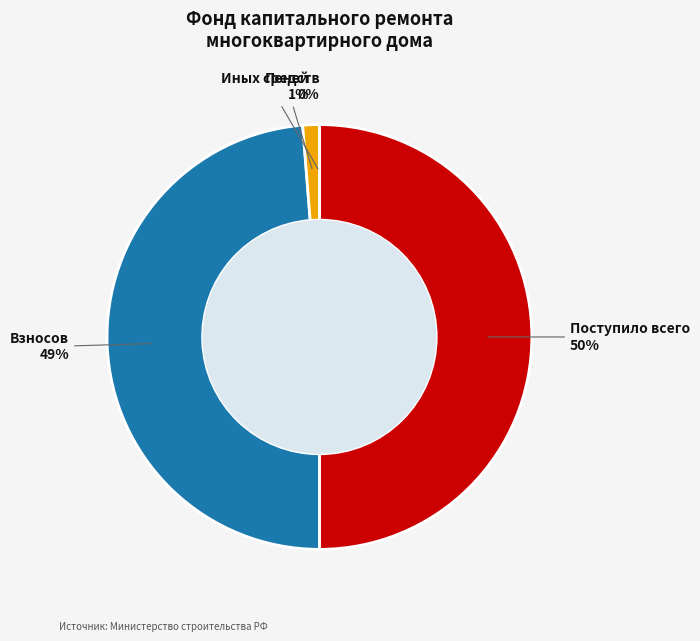

Do Поступило всего and Пеней together represent more than half of the pie?

Yes